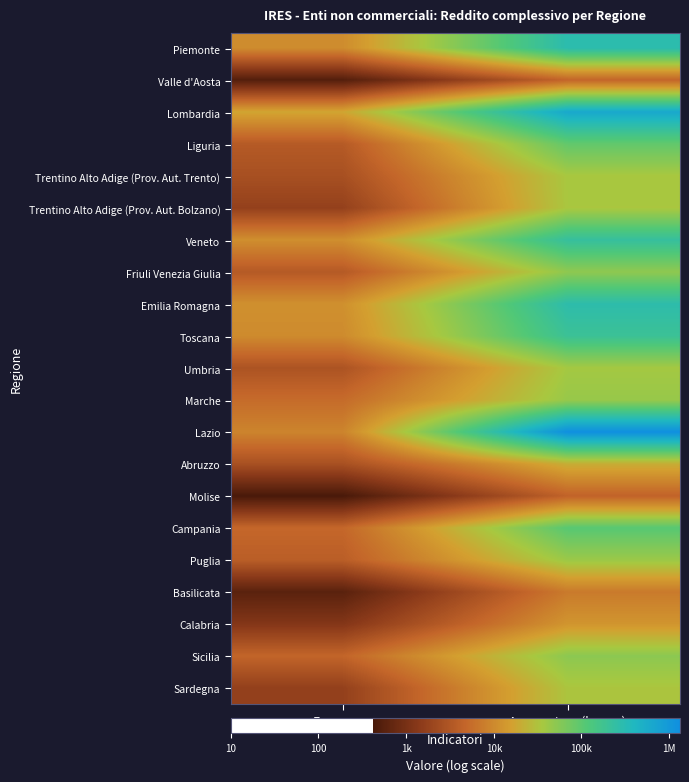

How many data points does each series have?

2